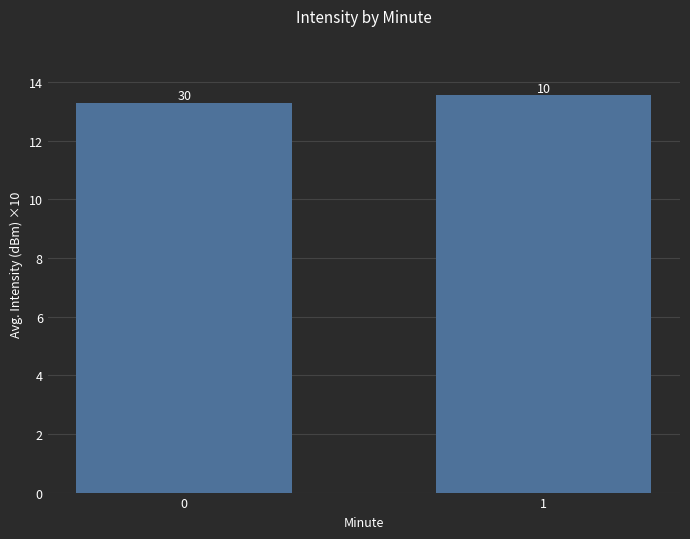

Are the bars horizontal?

No